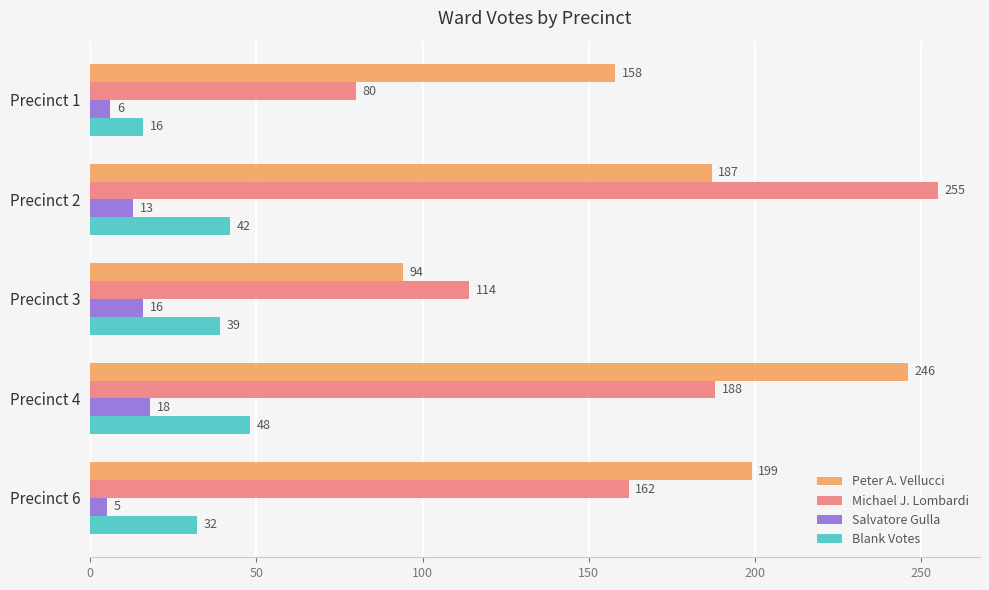

At which category is the sum across all series the highest?

Precinct 4